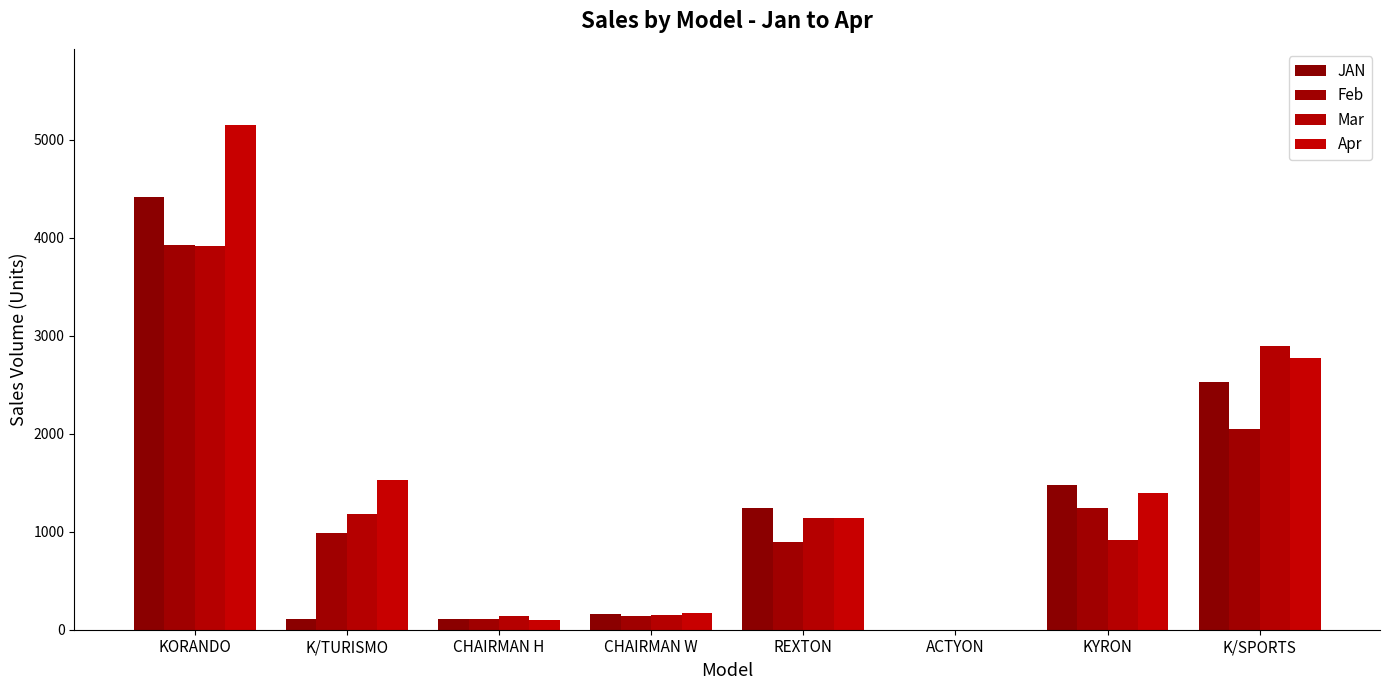

What are all the series names shown in the legend?

JAN, Feb, Mar, Apr